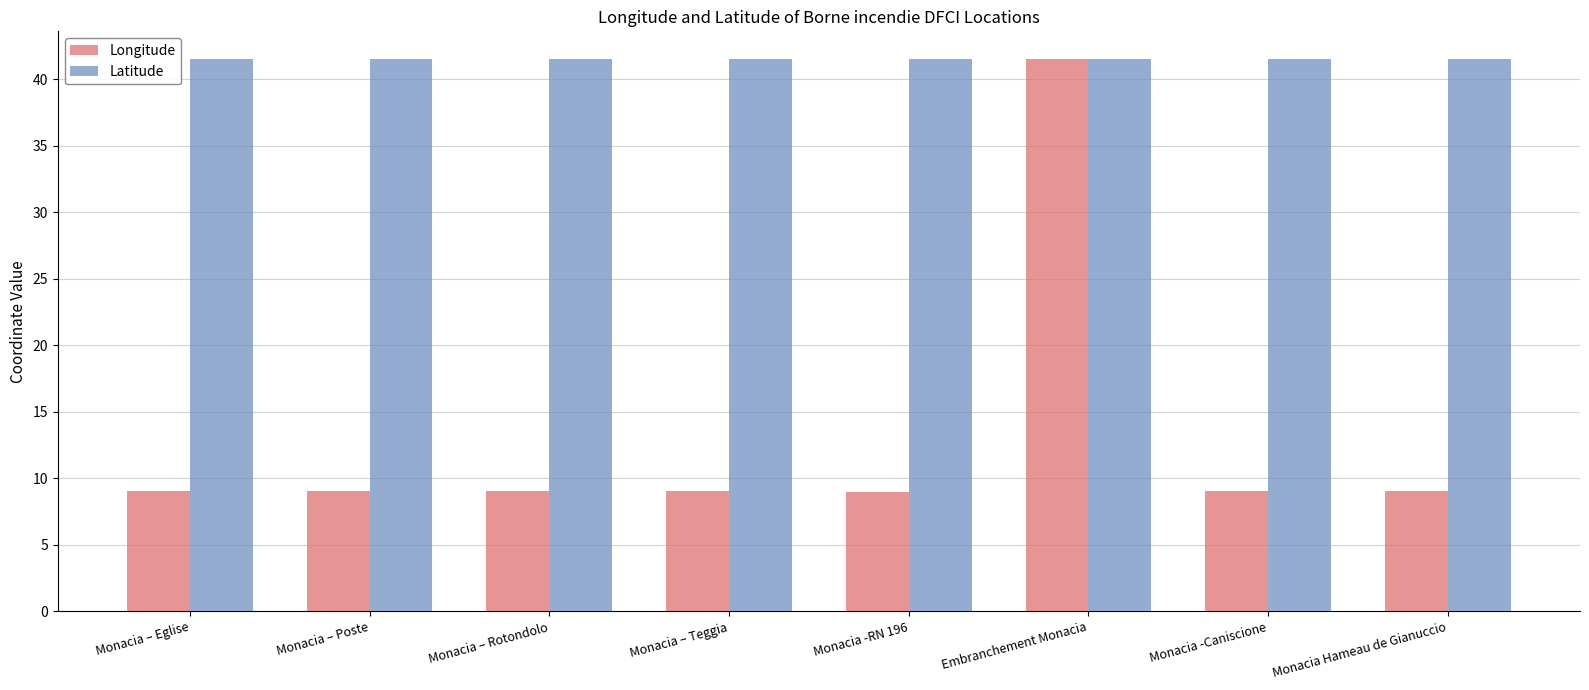

How many bars are there in each group?

2